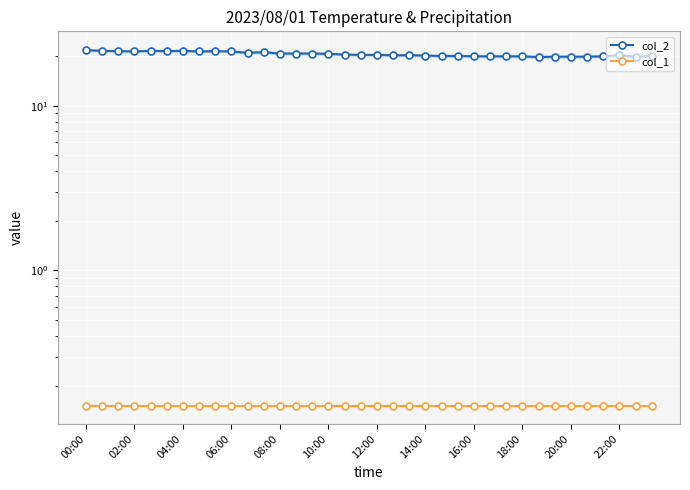

True or false: col_2 and col_1 intersect in this chart.

False